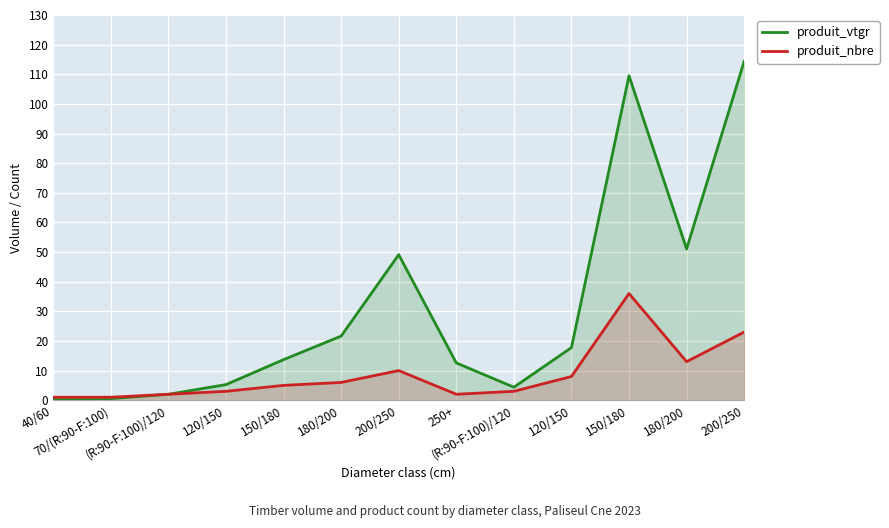

What is the highest value of the produit_vtgr series?

114.4